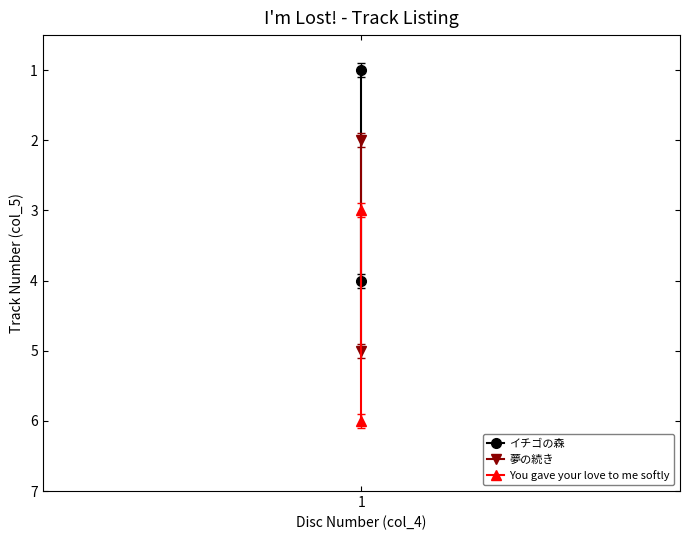

Reading right to left, extract all data points from this chart.

イチゴの森: 4	1
夢の続き: 5	2
You gave your love to me softly: 6	3